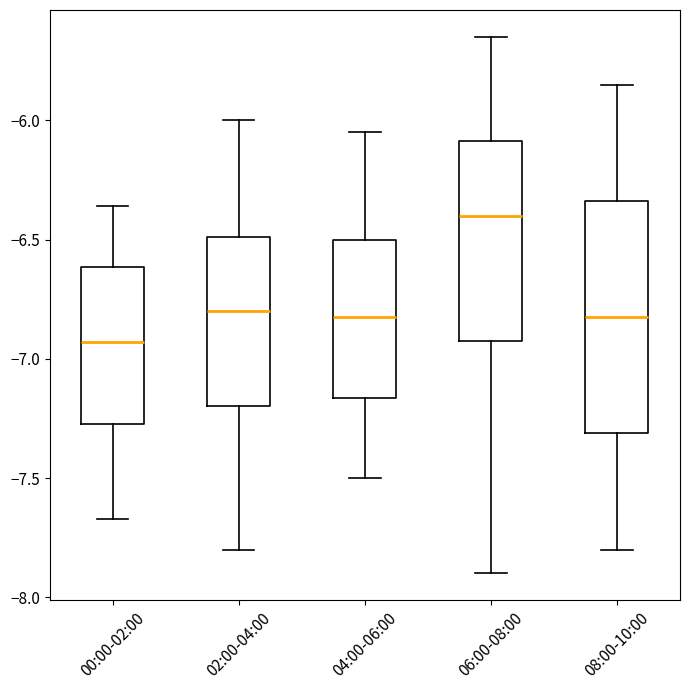

Reading left to right, transcribe this box plot: for each box, give where its median line is, the range the box spans, and where its two whiskers end, as read against the y-axis. The values are not printed on the chart, so give them approximately, as read against the axis.

00:00-02:00: median -6.95, box -7.25 to -6.60, whiskers -7.65 to -6.35
02:00-04:00: median -6.80, box -7.20 to -6.50, whiskers -7.80 to -6.00
04:00-06:00: median -6.80, box -7.15 to -6.50, whiskers -7.50 to -6.05
06:00-08:00: median -6.40, box -6.90 to -6.10, whiskers -7.90 to -5.65
08:00-10:00: median -6.80, box -7.30 to -6.35, whiskers -7.80 to -5.85